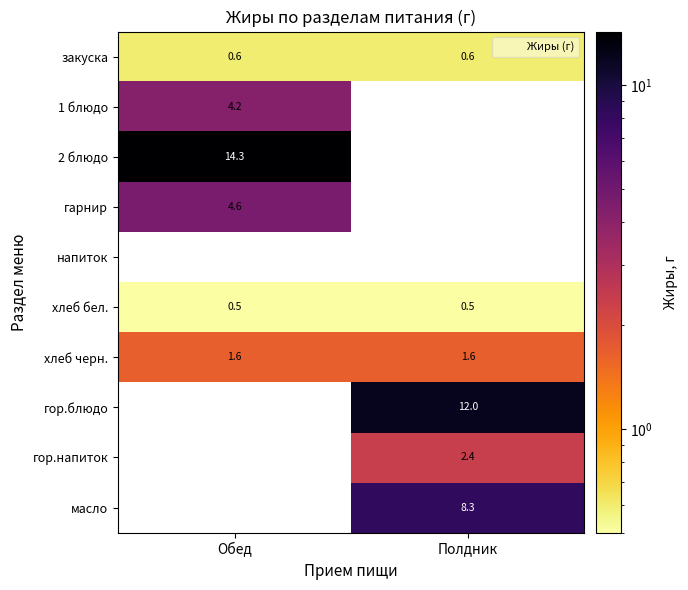

At which label does гор.напиток first exceed 2?

Полдник